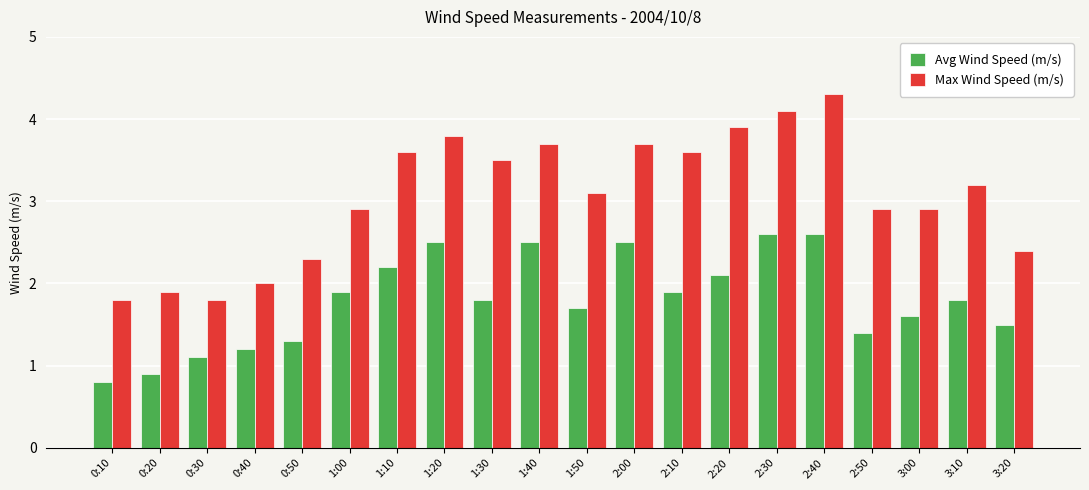

What is the lowest value of the Avg Wind Speed (m/s) series?

0.8